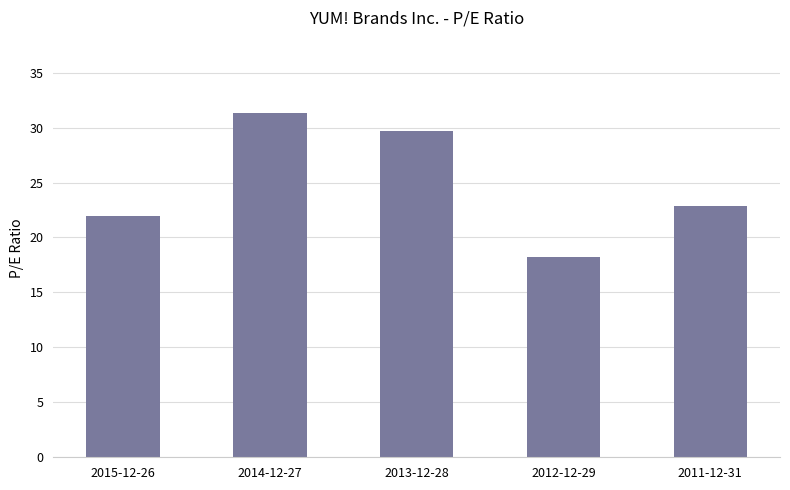

What is the label of the 2nd bar from the left?

2014-12-27